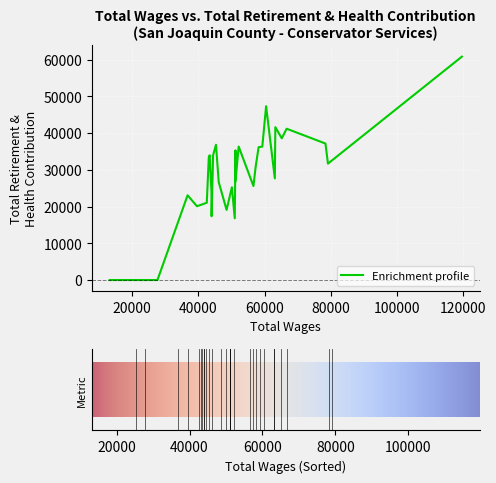

True or false: total_wages and total_retirement intersect in this chart.

False